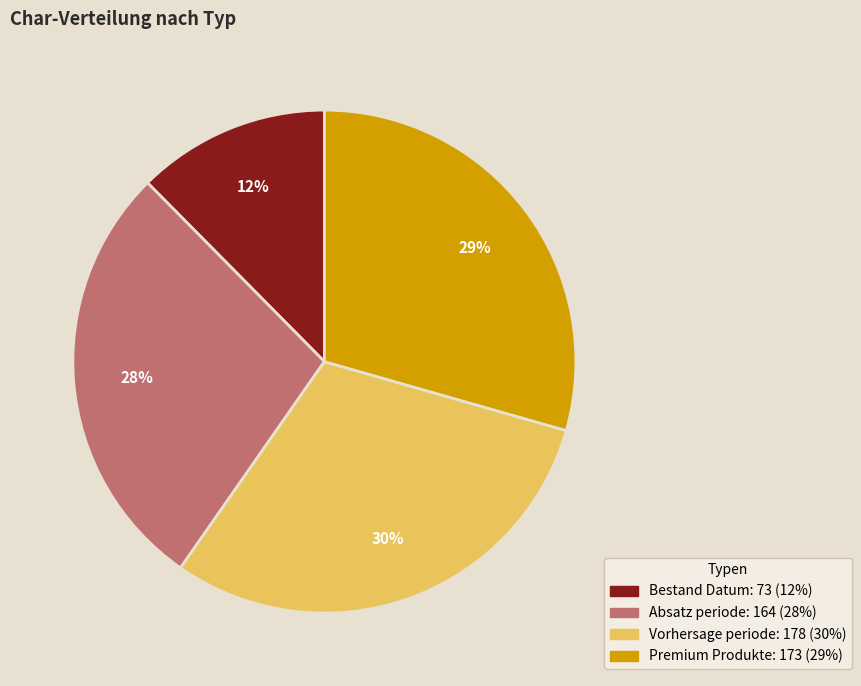

To the nearest percent, what is the average slice percentage?

25%